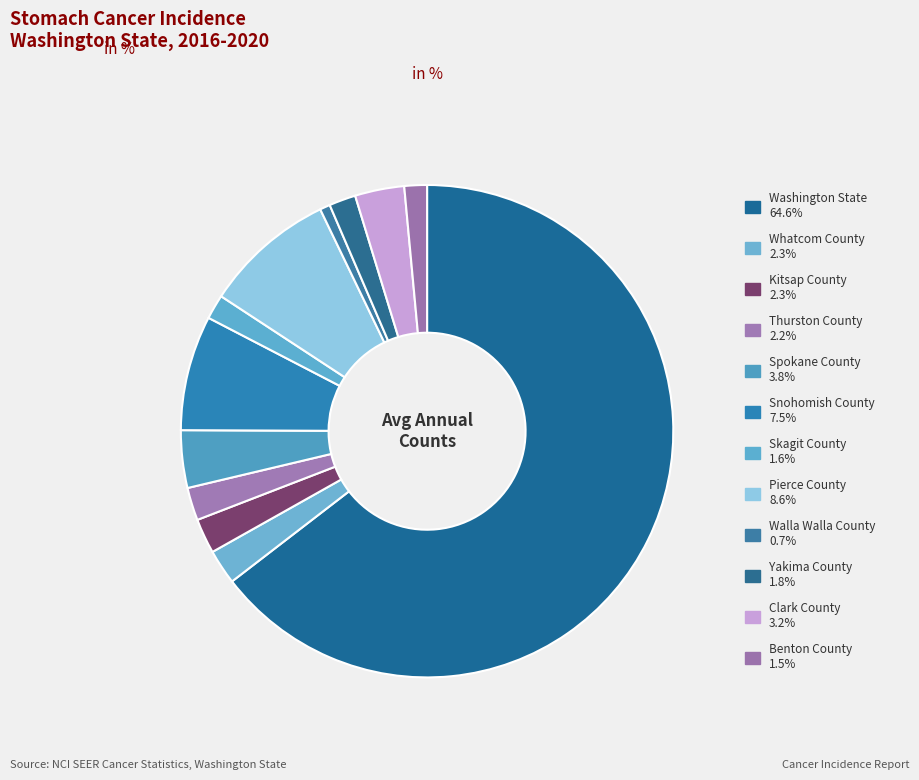

How many slices are in this pie chart?

12